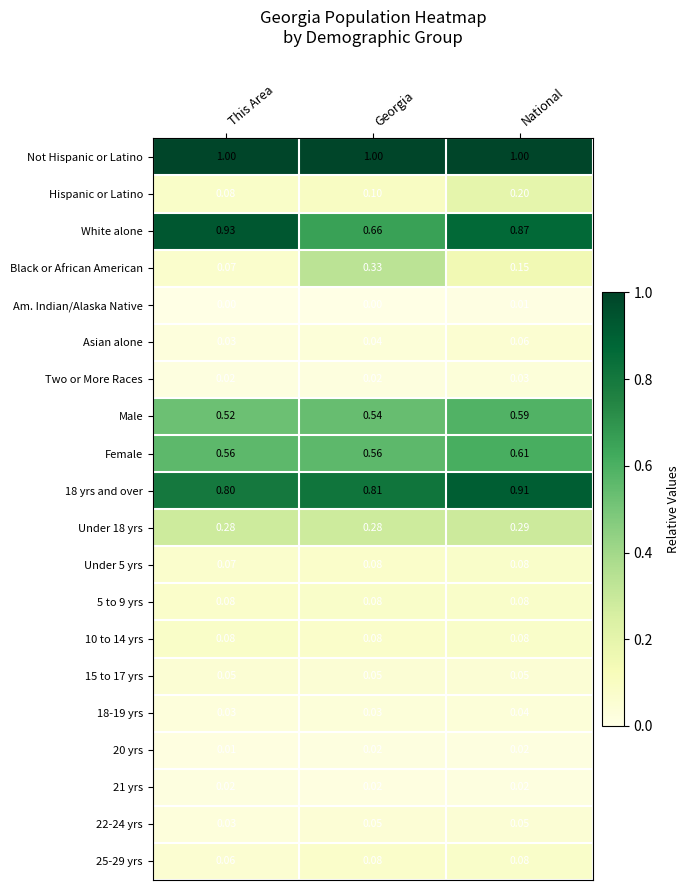

Which series has the largest range (max minus min)?

White alone